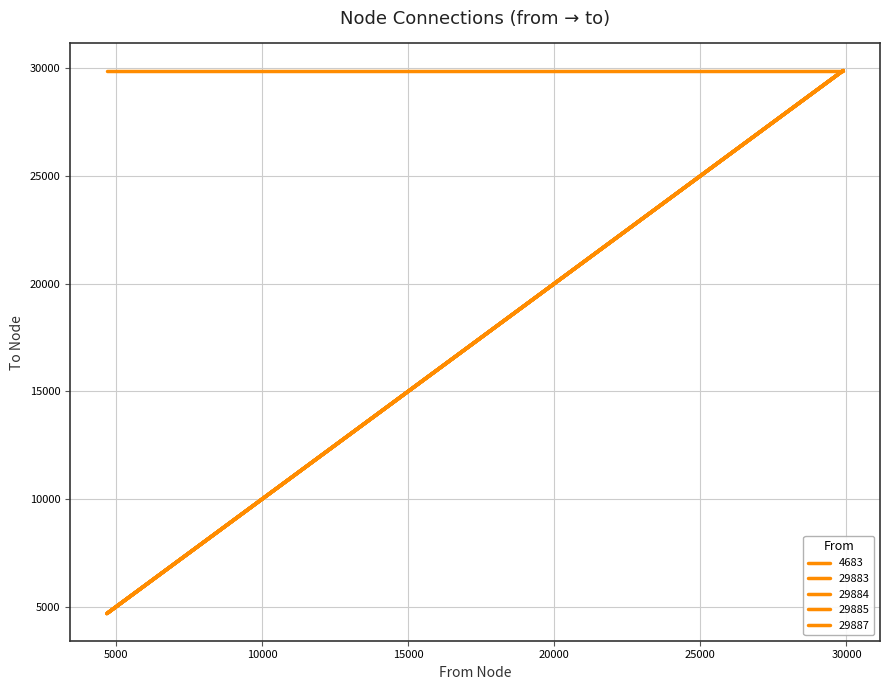

What is the sum of all 4683 values?

179311